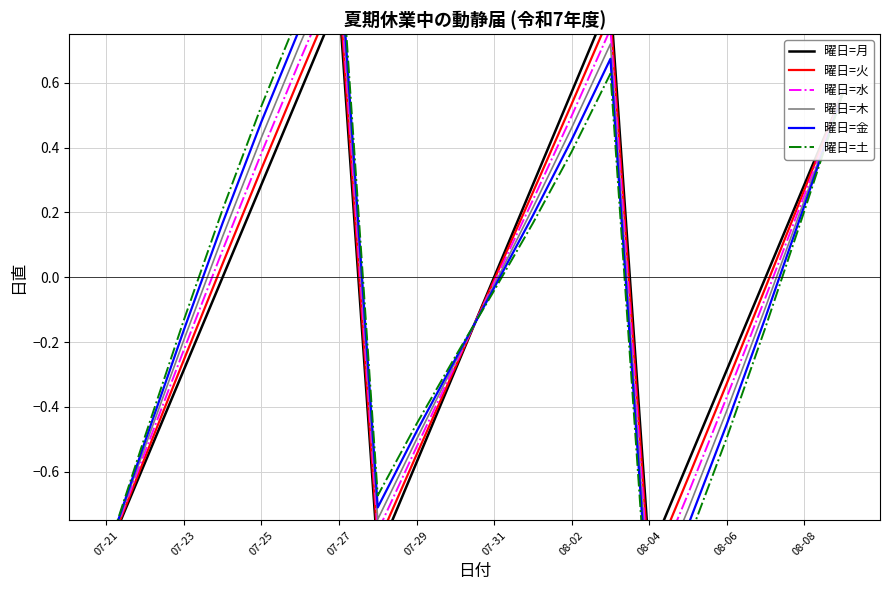

True or false: 曜日=火 and 曜日=土 intersect in this chart.

True